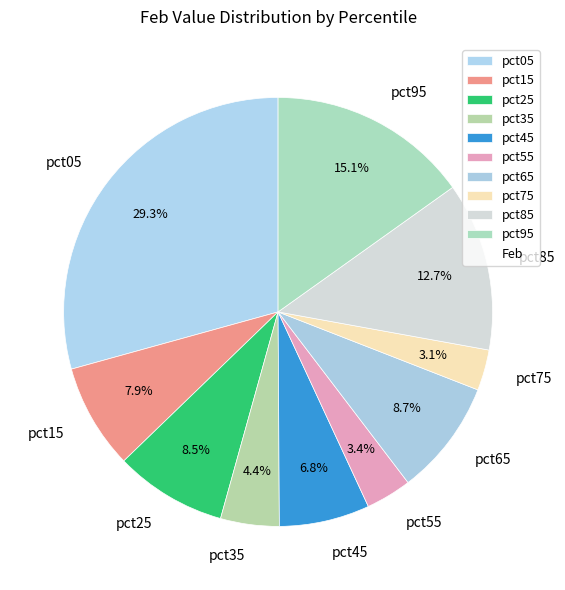

Do pct65 and pct85 together represent more than half of the pie?

No